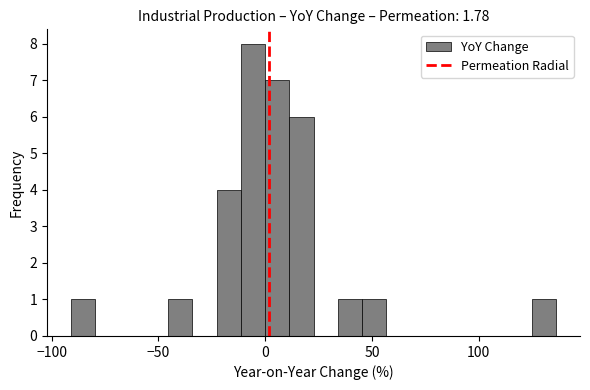

Read against the x-axis, roughly where is the centre of the tallest bar?

-5